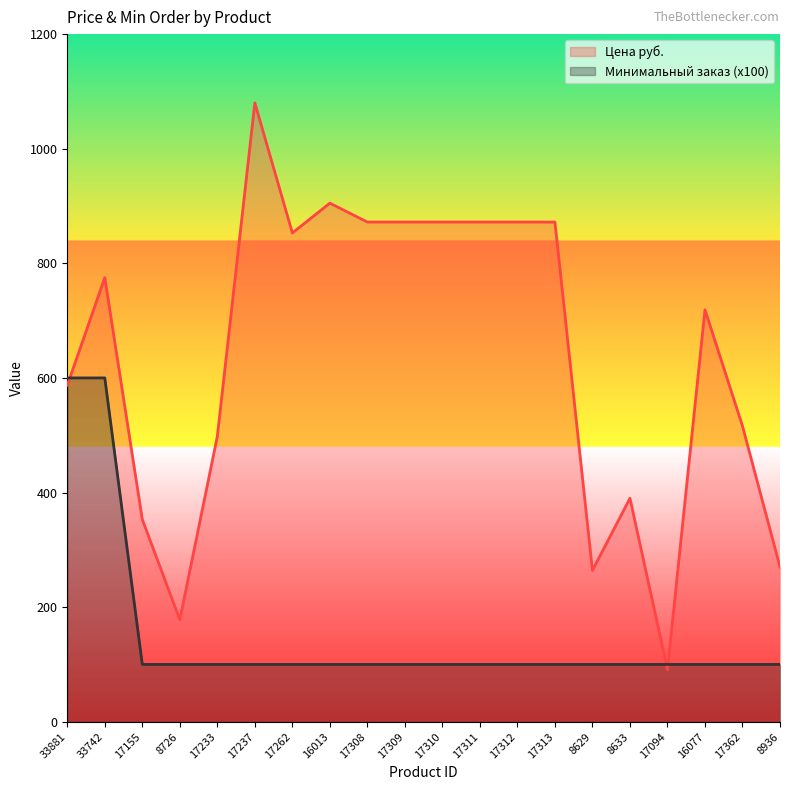

Between which two adjacent categories do Цена руб. and Минимальный заказ first intersect?

33881 and 33742